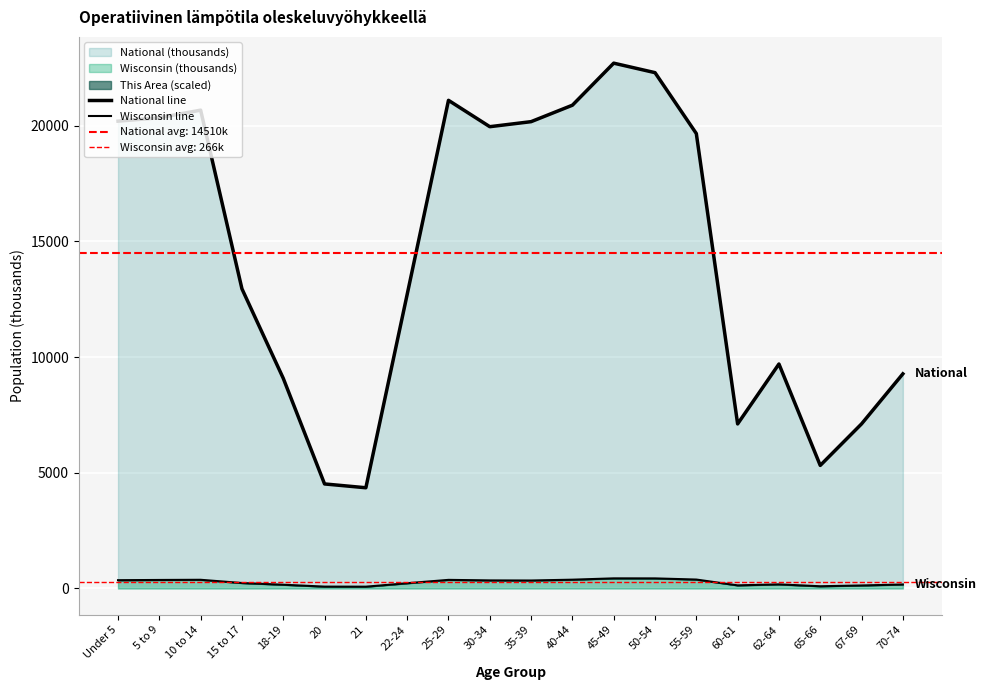

At which category is the sum across all series the highest?

45-49